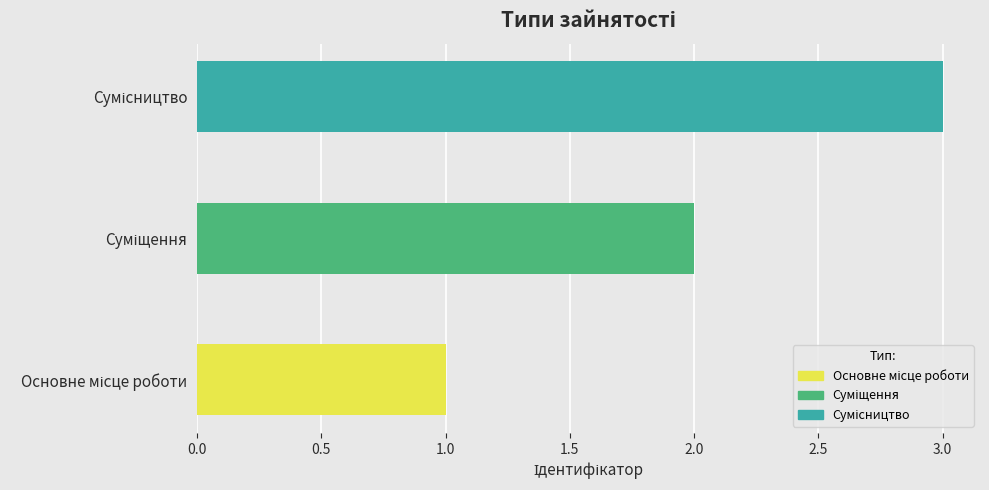

What is the greatest value displayed?

3